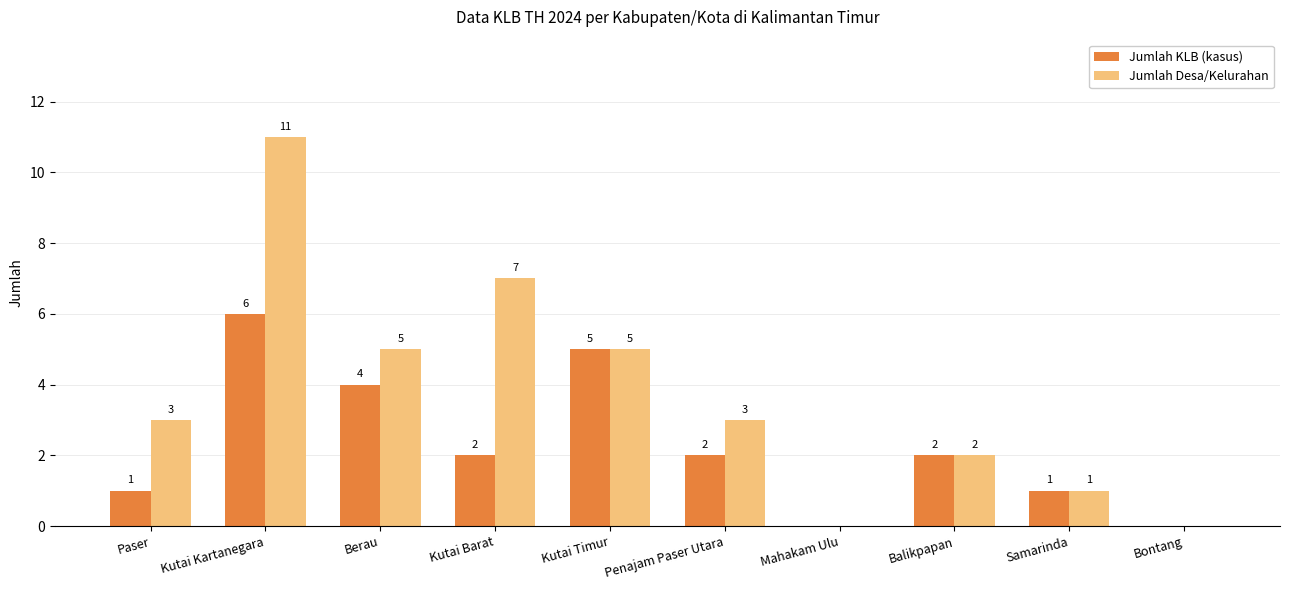

How many Jumlah KLB (kasus) values are between 1 and 4?

6